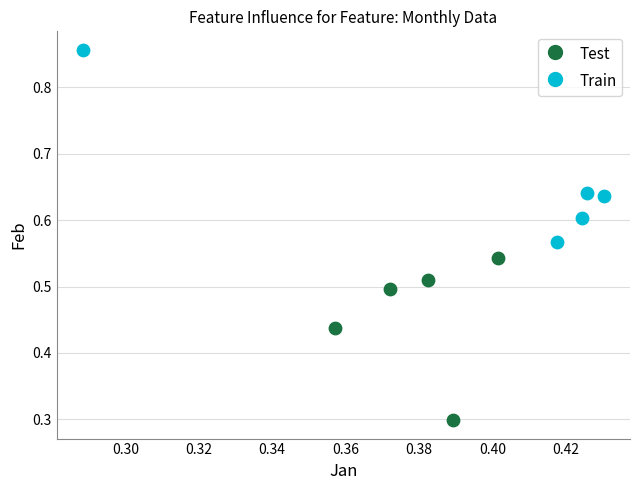

Which series contains the lowest Y value?

Test